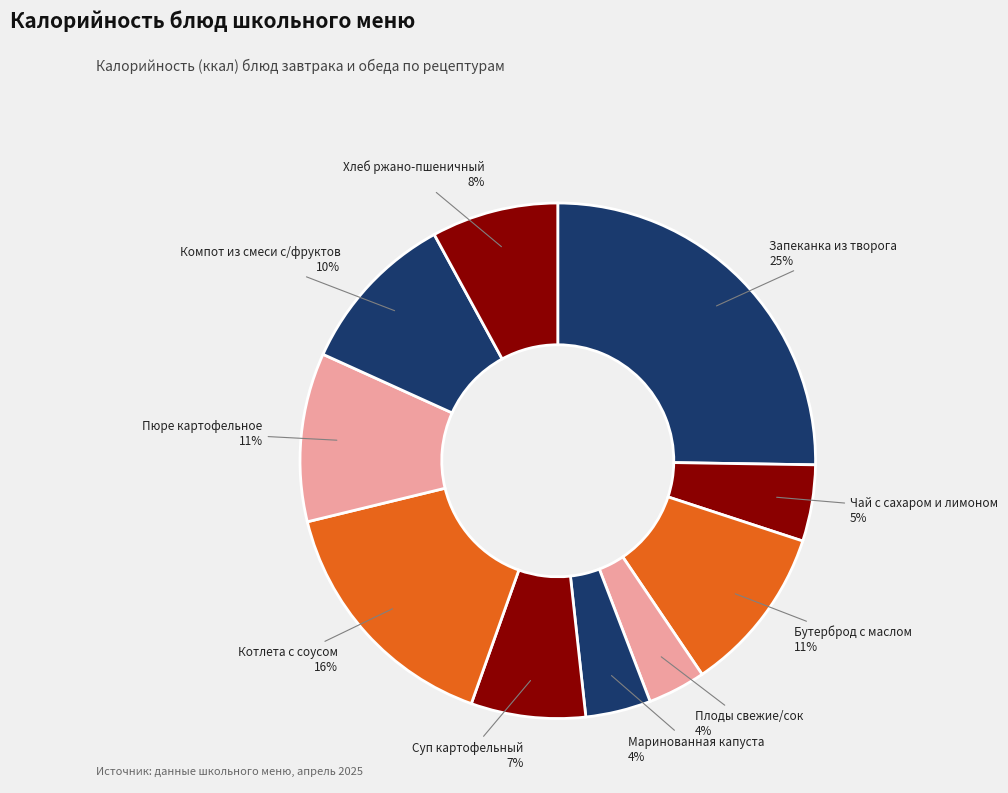

What is the largest slice in the pie chart?

Запеканка из творога